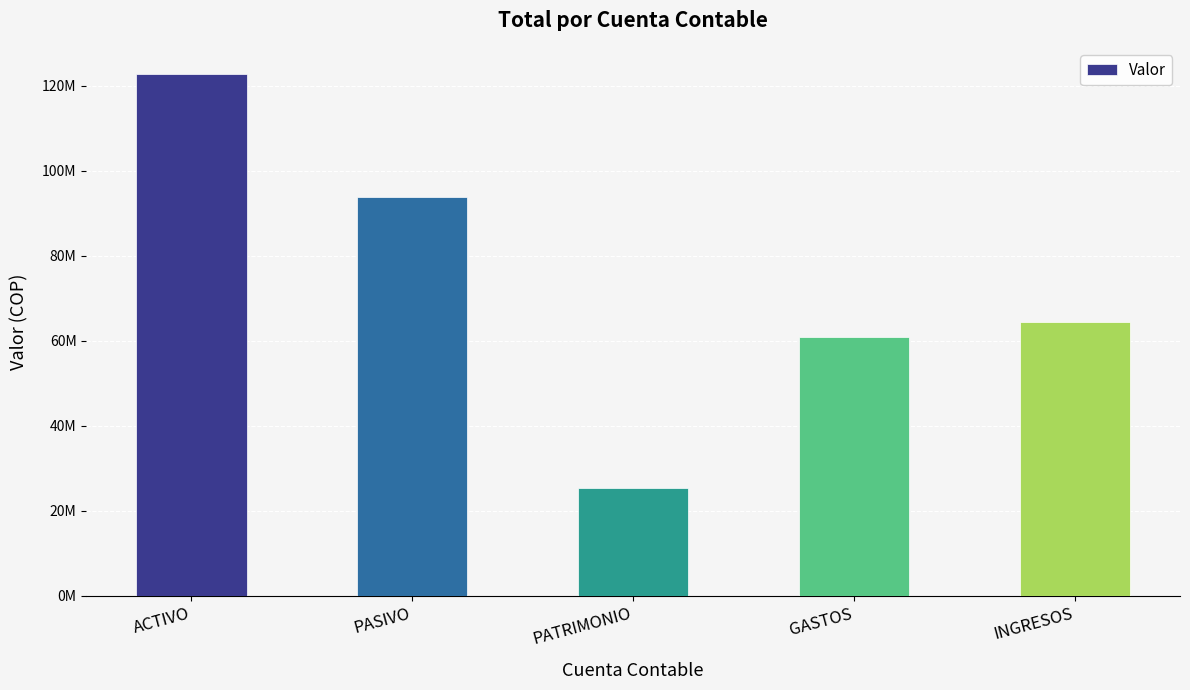

At which category does the chart reach its minimum across all series?

PATRIMONIO